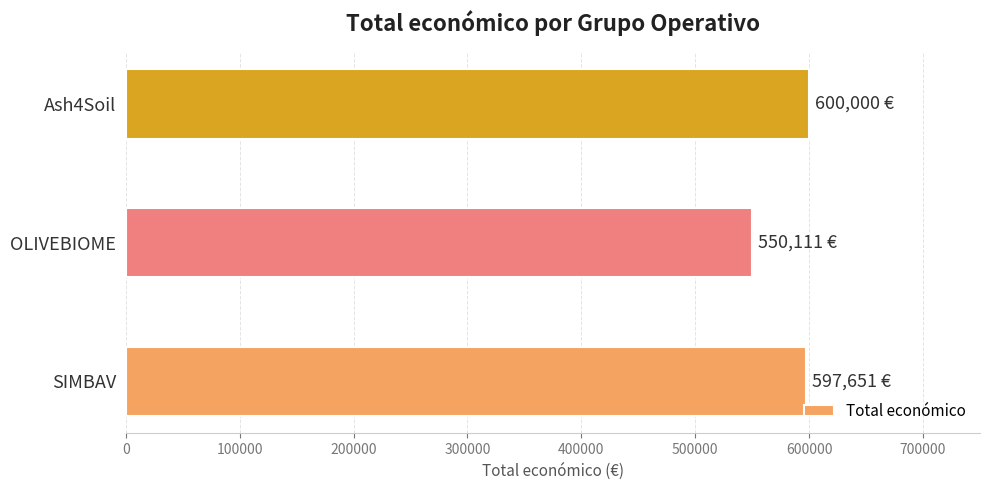

Approximately how many times larger is the value at Ash4Soil compared to OLIVEBIOME?

1.1